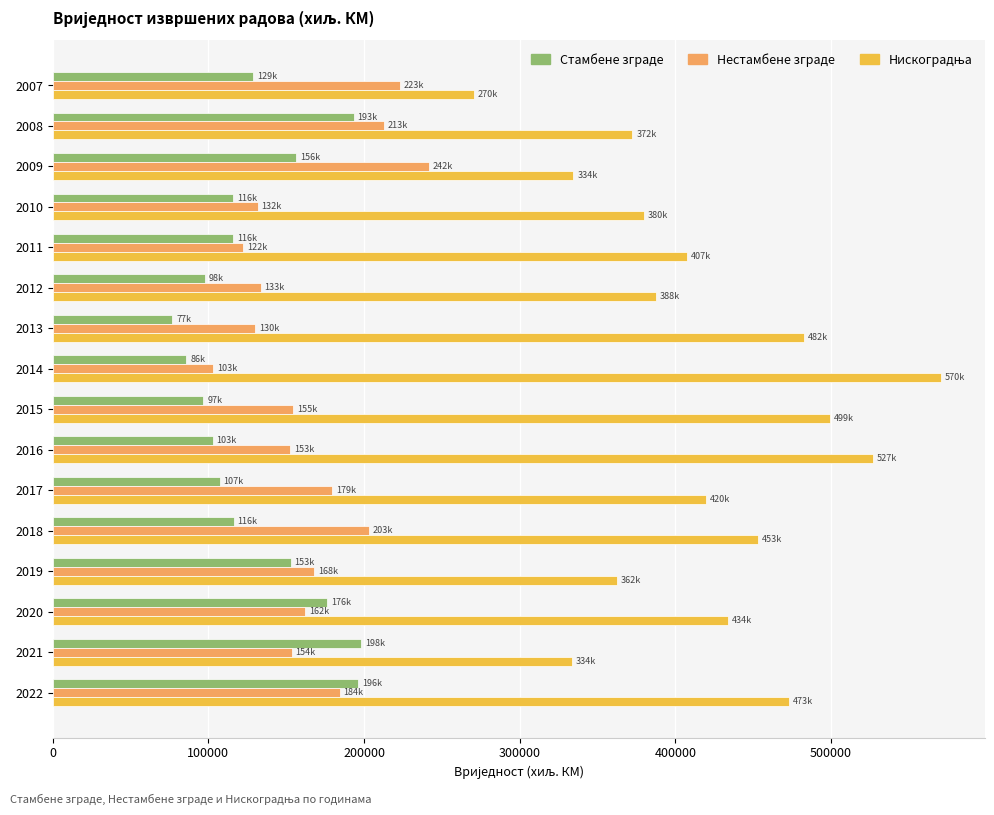

What is the difference between the second highest and second lowest values in the Стамбене зграде series?

110275